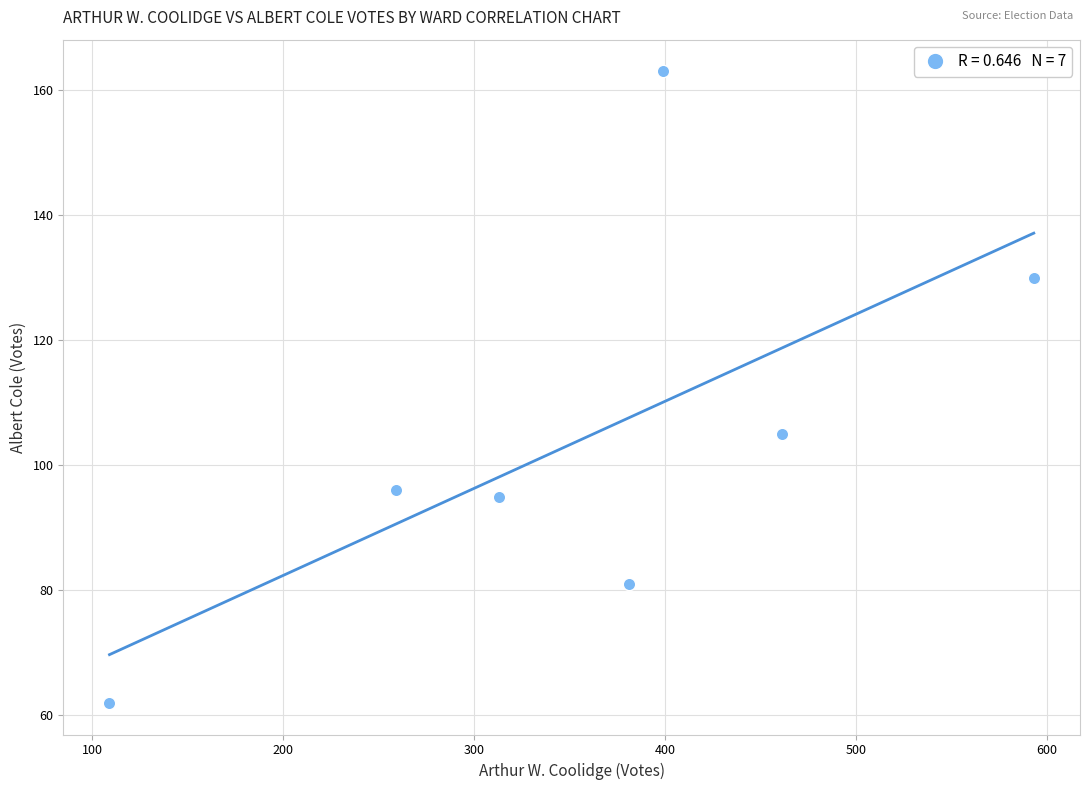

What is the range of X values (max minus min)?

484